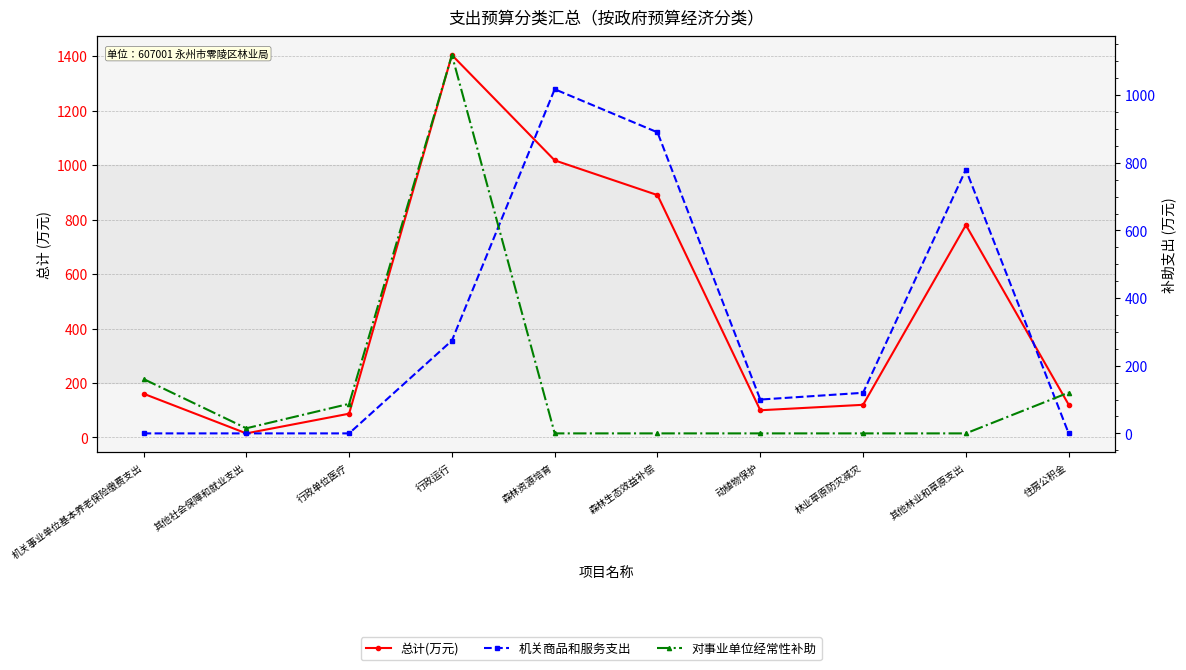

What is the label of the 3rd point from the right?

林业草原防灾减灾